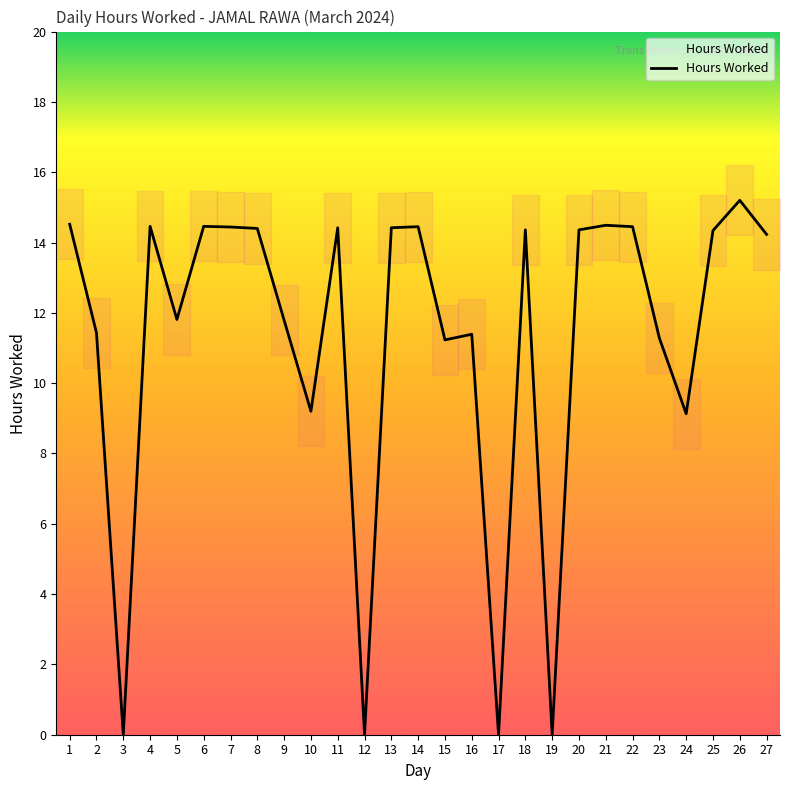

What is the value of the 27th point from the left?

14.2